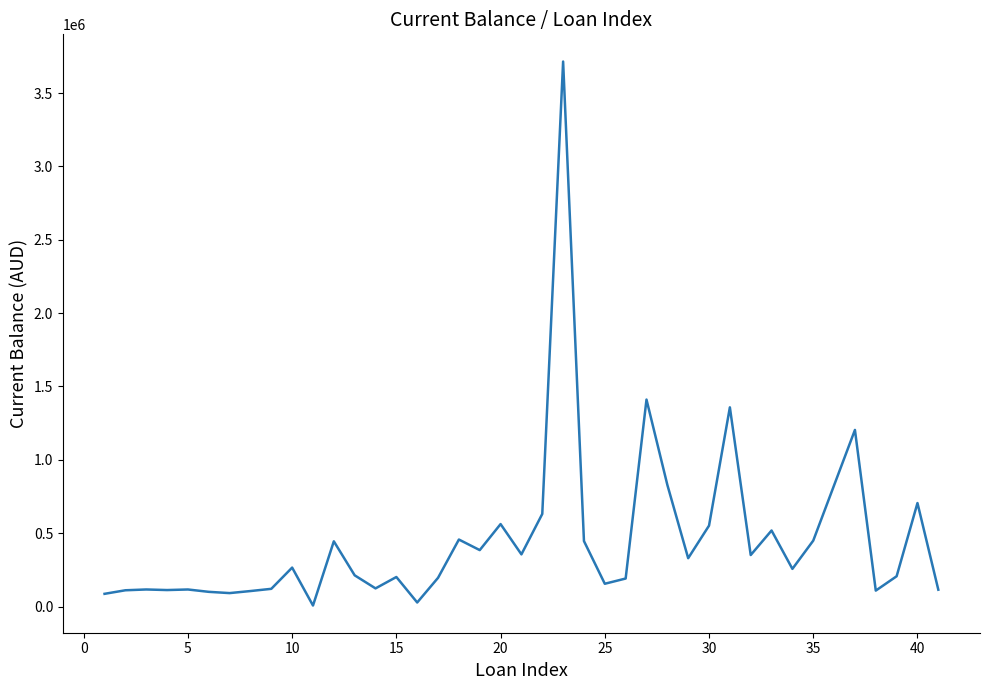

What is the maximum value shown in the chart?

3714502.7